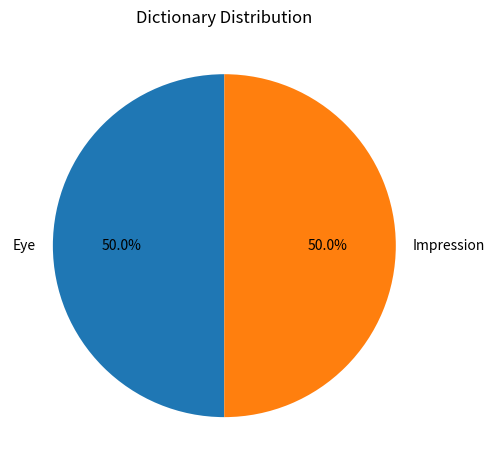

Count the number of slices in the pie.

2